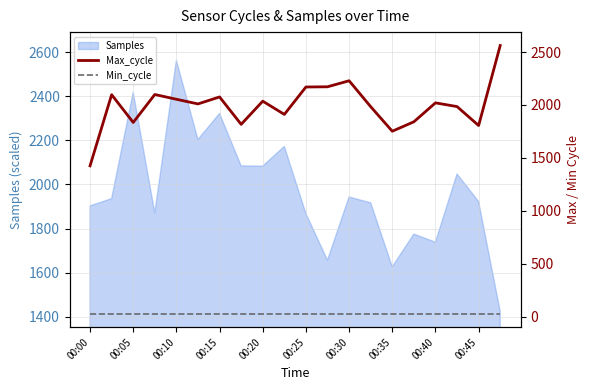

What is the maximum value for Samples?

2562.0